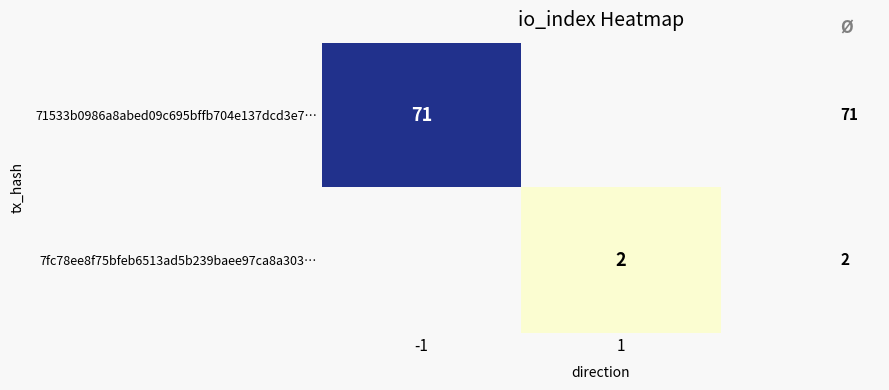

True or false: 71533b0986a8abed09c695bffb704e137dcd3e7… has a value of 71 at -1.

True